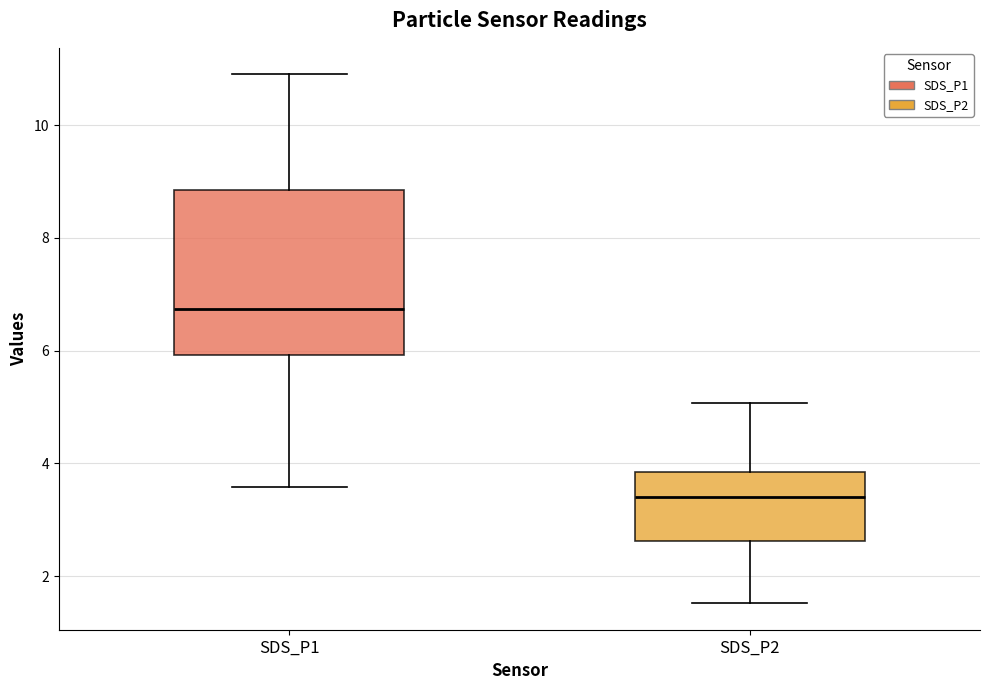

Comparing the boxes themselves (not the whiskers), which one is the tallest?

SDS_P1